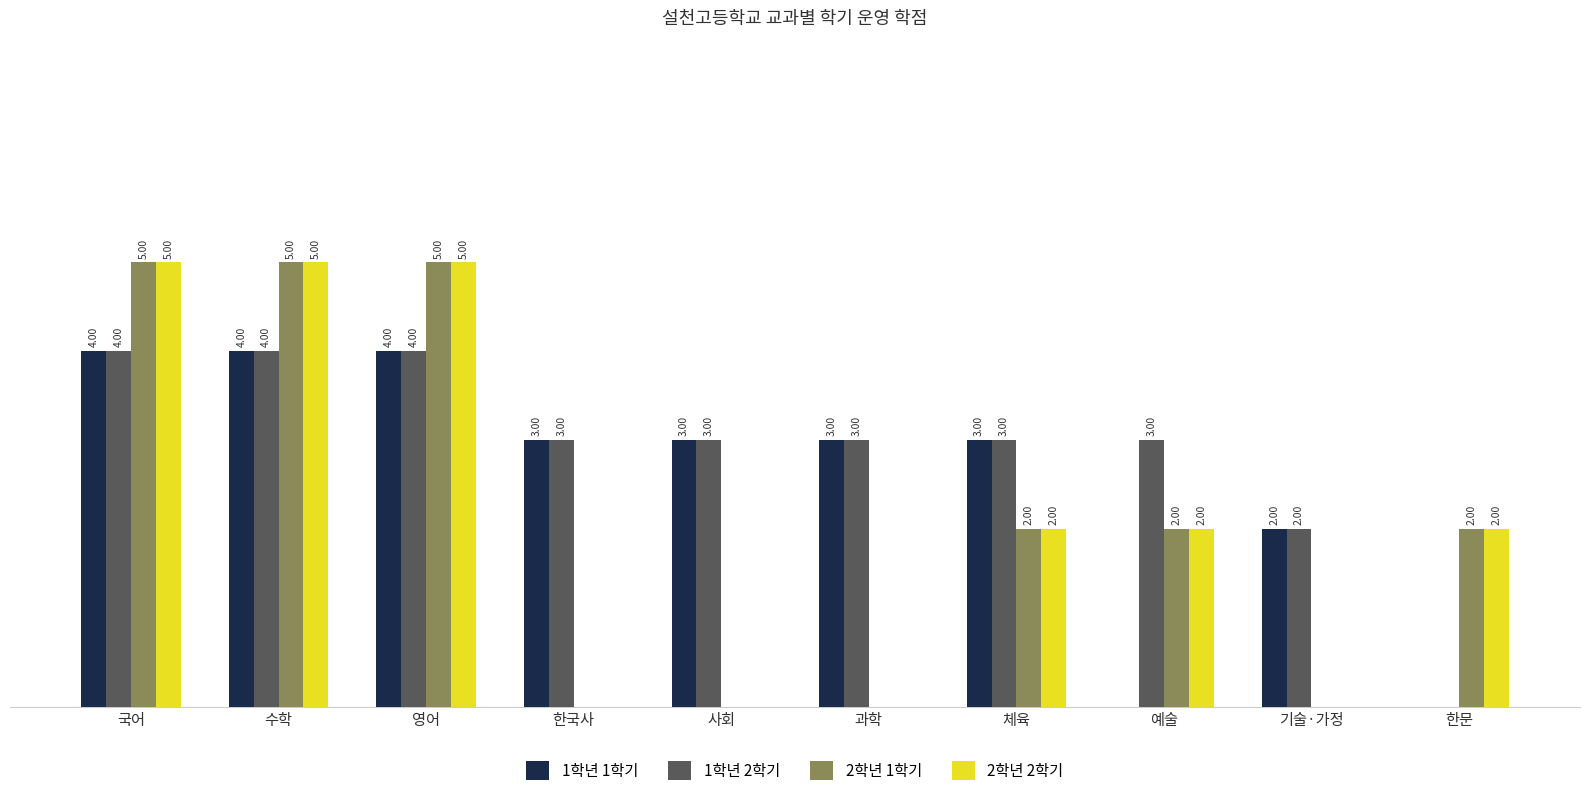

Which series has the largest total across all categories?

1학년 2학기